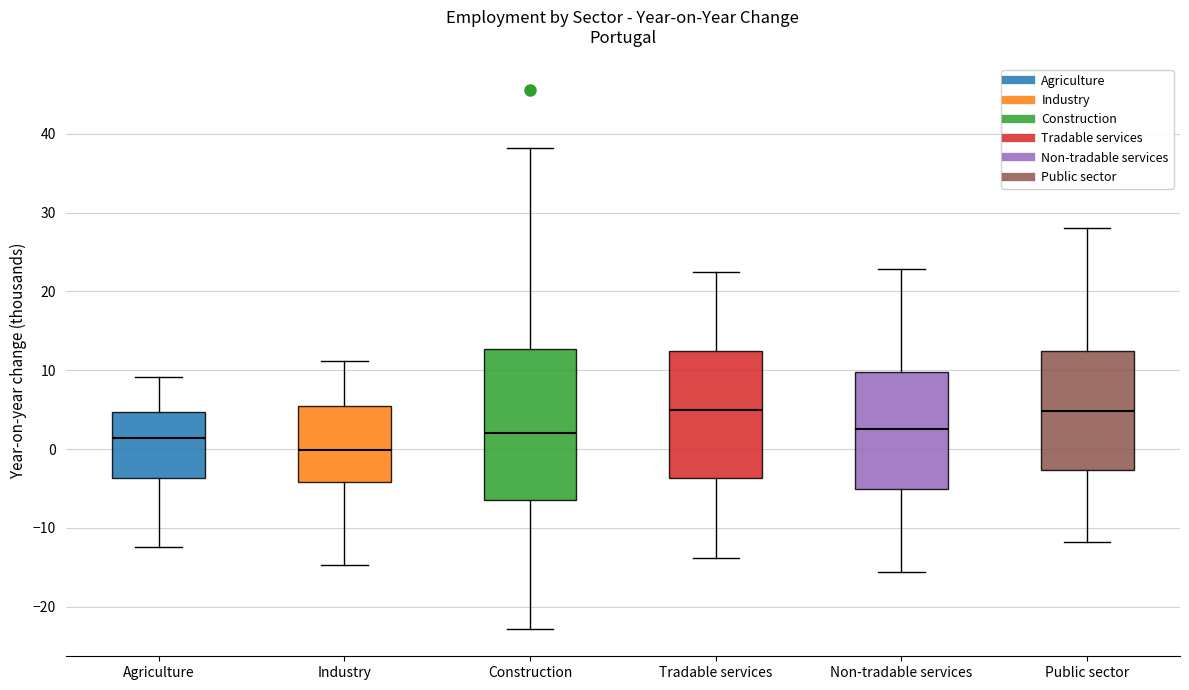

Reading left to right, transcribe this box plot: for each box, give where its median line is, the range the box spans, and where its two whiskers end, as read against the y-axis. The values are not printed on the chart, so give them approximately, as read against the axis.

Agriculture: median 1, box -4 to 5, whiskers -12 to 9
Industry: median 0, box -4 to 5, whiskers -15 to 11
Construction: median 2, box -7 to 13, whiskers -23 to 38
Tradable services: median 5, box -4 to 12, whiskers -14 to 22
Non-tradable services: median 3, box -5 to 10, whiskers -16 to 23
Public sector: median 5, box -3 to 12, whiskers -12 to 28